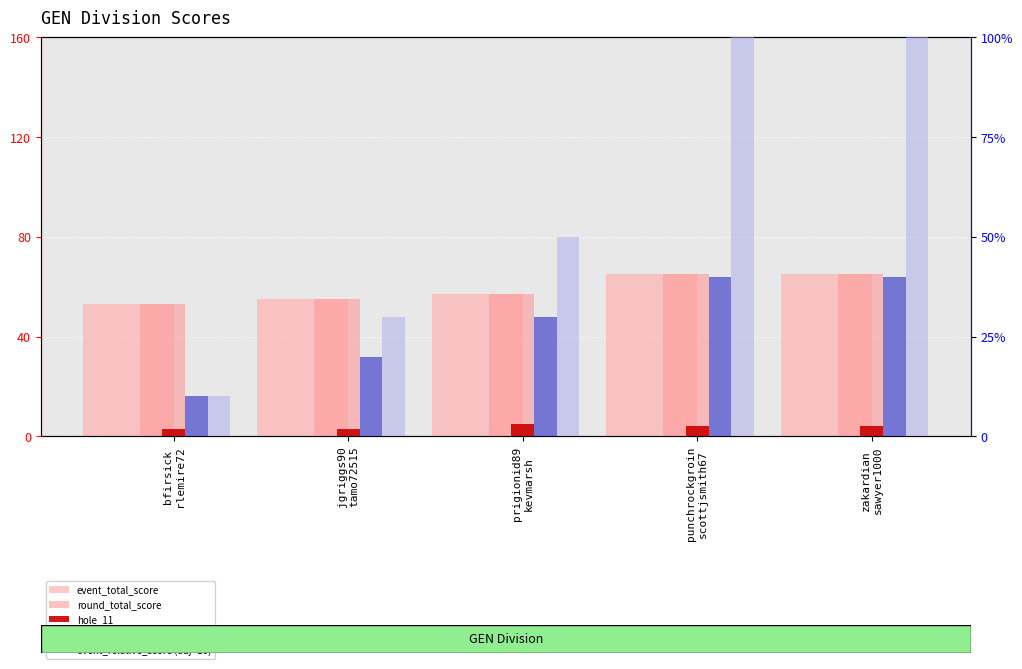

How many groups of bars are there?

5